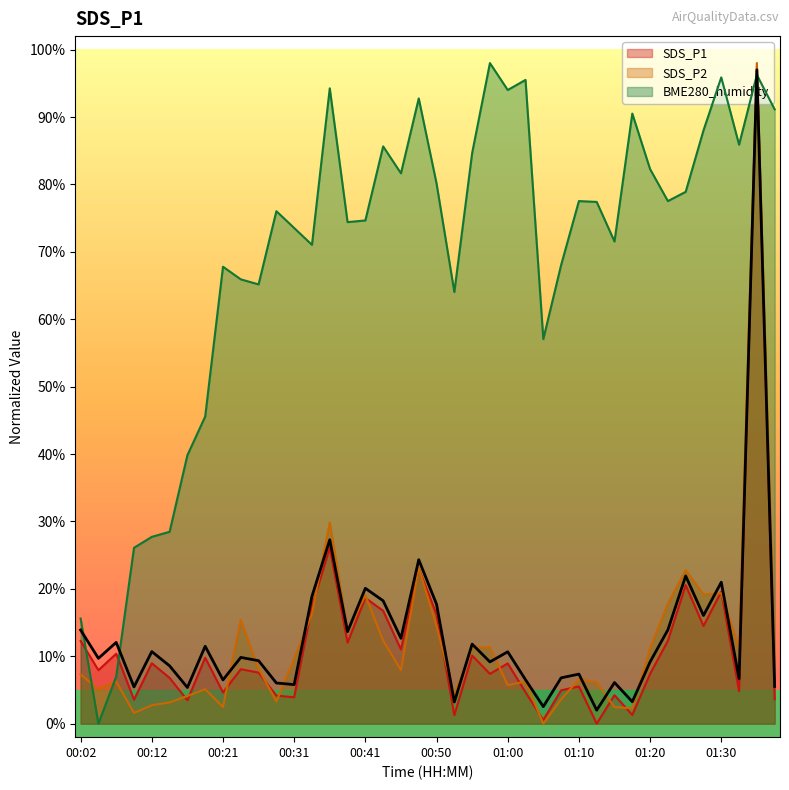

Count the number of categories in the chart.

40